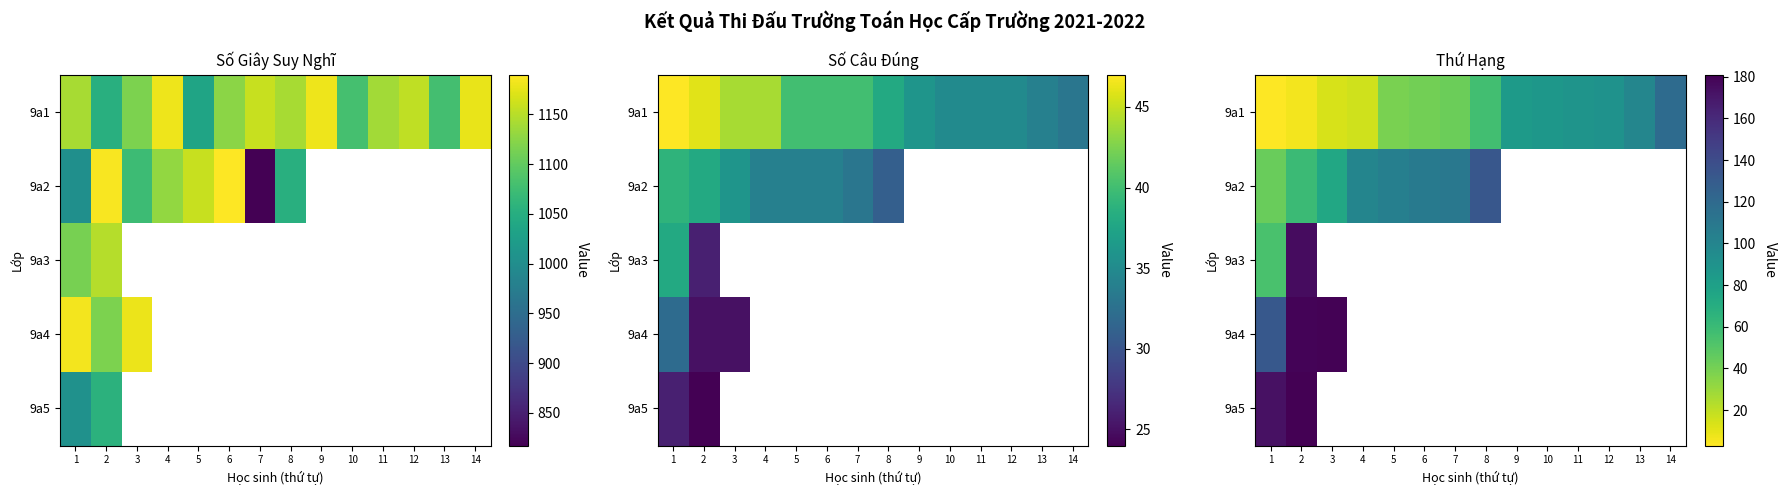

Rank the categories by 9a1 value from highest to lowest.

14, 13, 12, 11, 10, 9, 8, 7, 6, 5, 4, 3, 2, 1